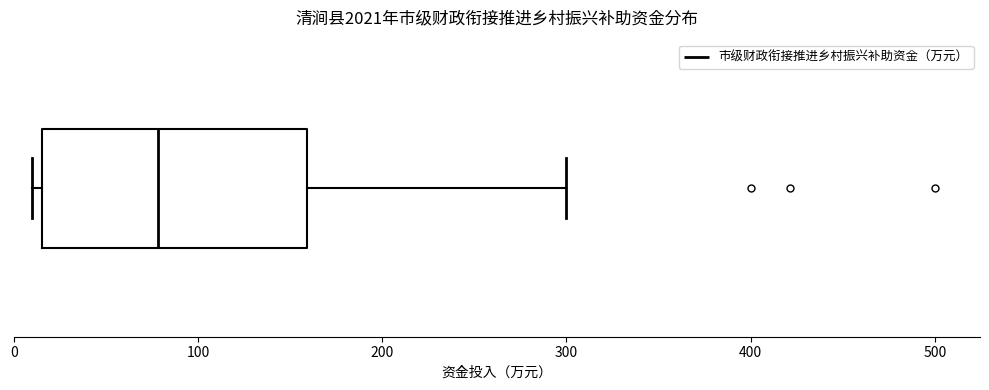

Where does the right whisker of the box end on the x-axis? The values are not printed on the chart, so give them approximately, as read against the axis.

300